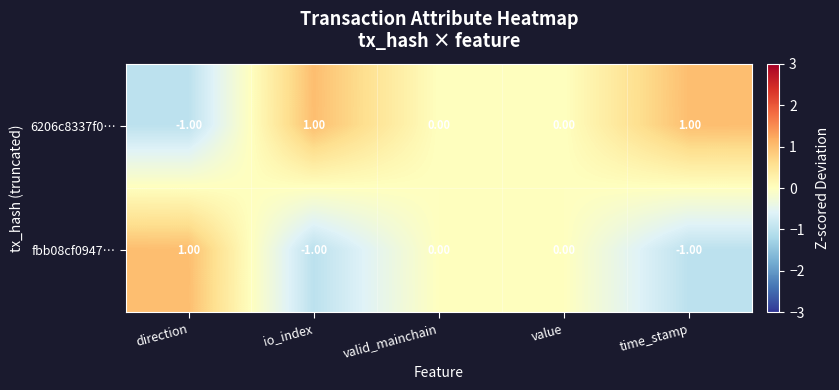

Which series has the largest total across all categories?

6206c8337f0…